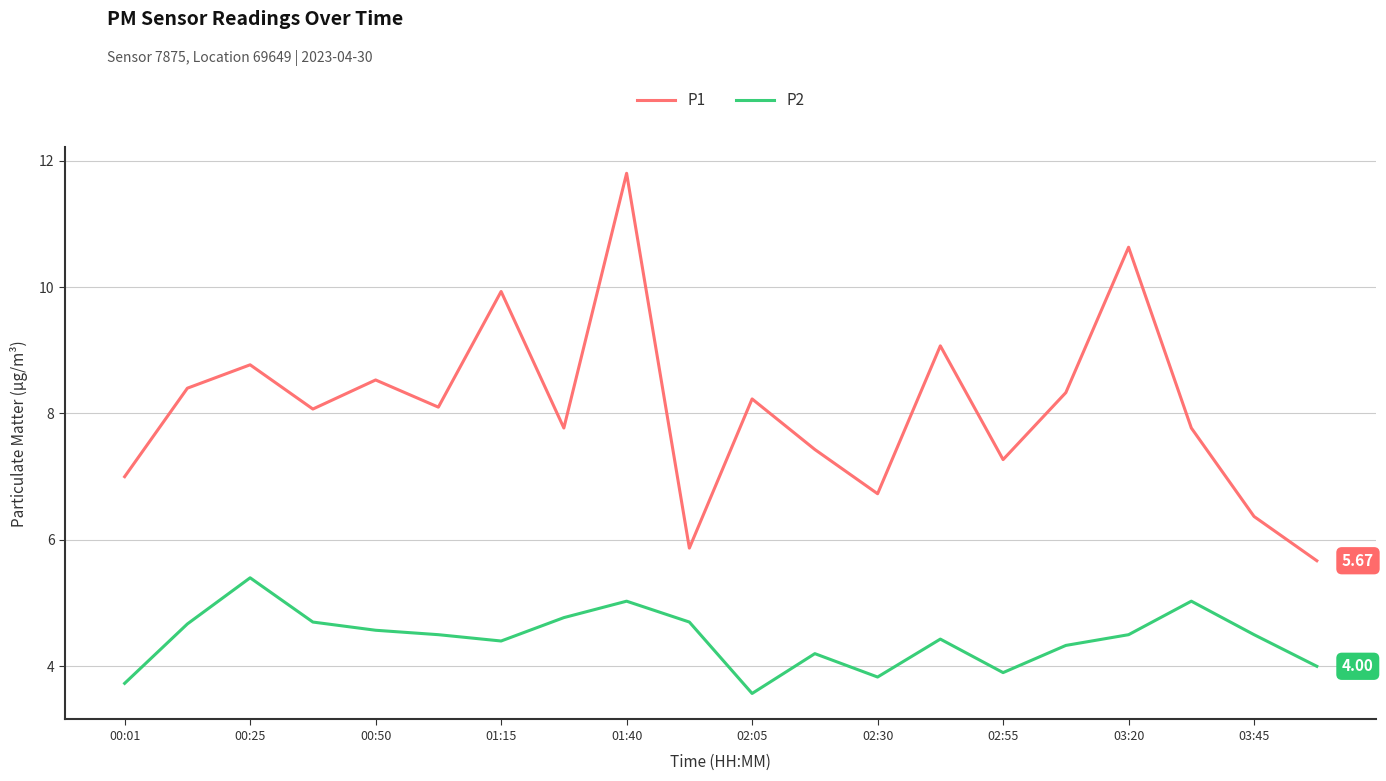

List the series in order of their overall mean, highest first.

P1, P2